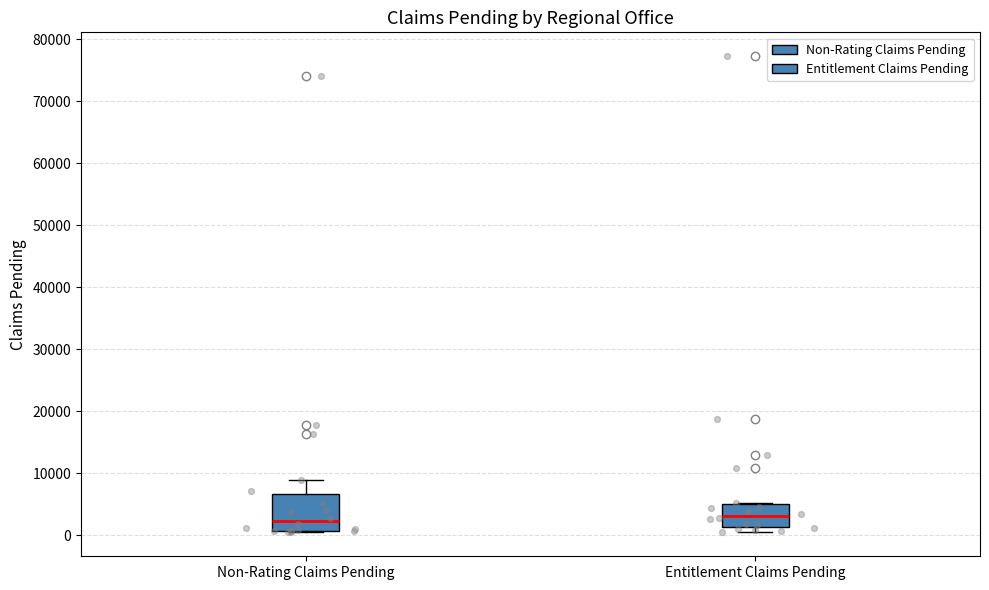

Reading left to right, transcribe this box plot: for each box, give where its median line is, the range the box spans, and where its two whiskers end, as read against the y-axis. The values are not printed on the chart, so give them approximately, as read against the axis.

Non-Rating Claims Pending: median 2000, box 1000 to 7000, whiskers 0 to 9000
Entitlement Claims Pending: median 3000, box 1000 to 5000, whiskers 0 to 5000